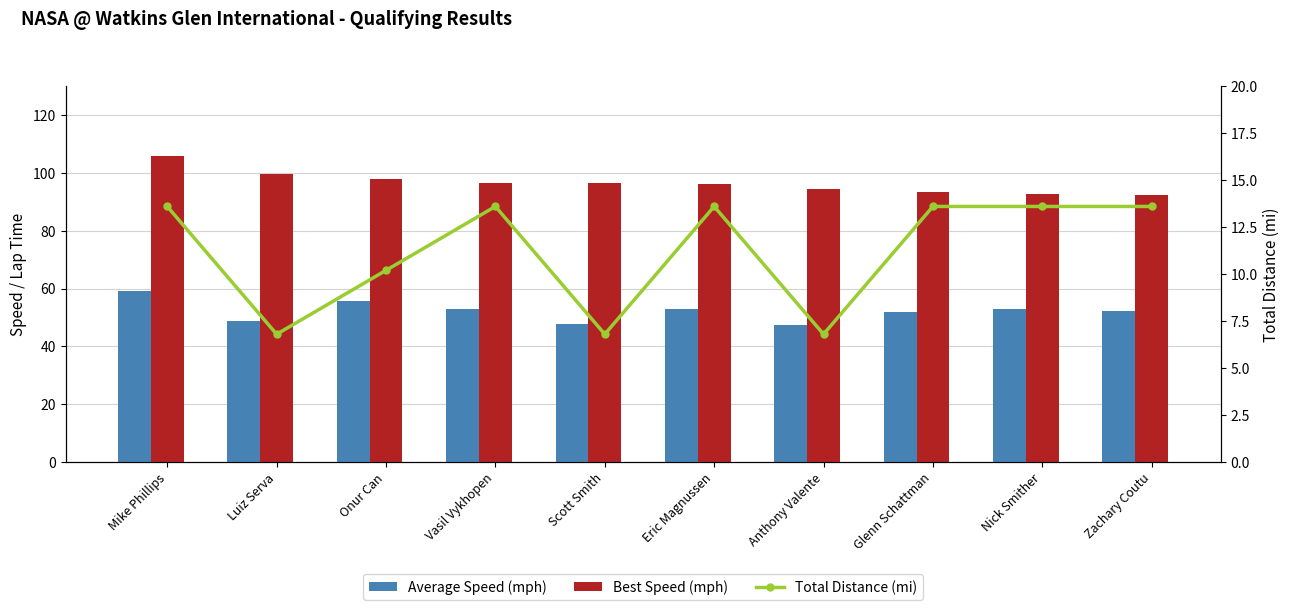

What is the spread (max minus min) of values at Eric Magnussen?

82.6